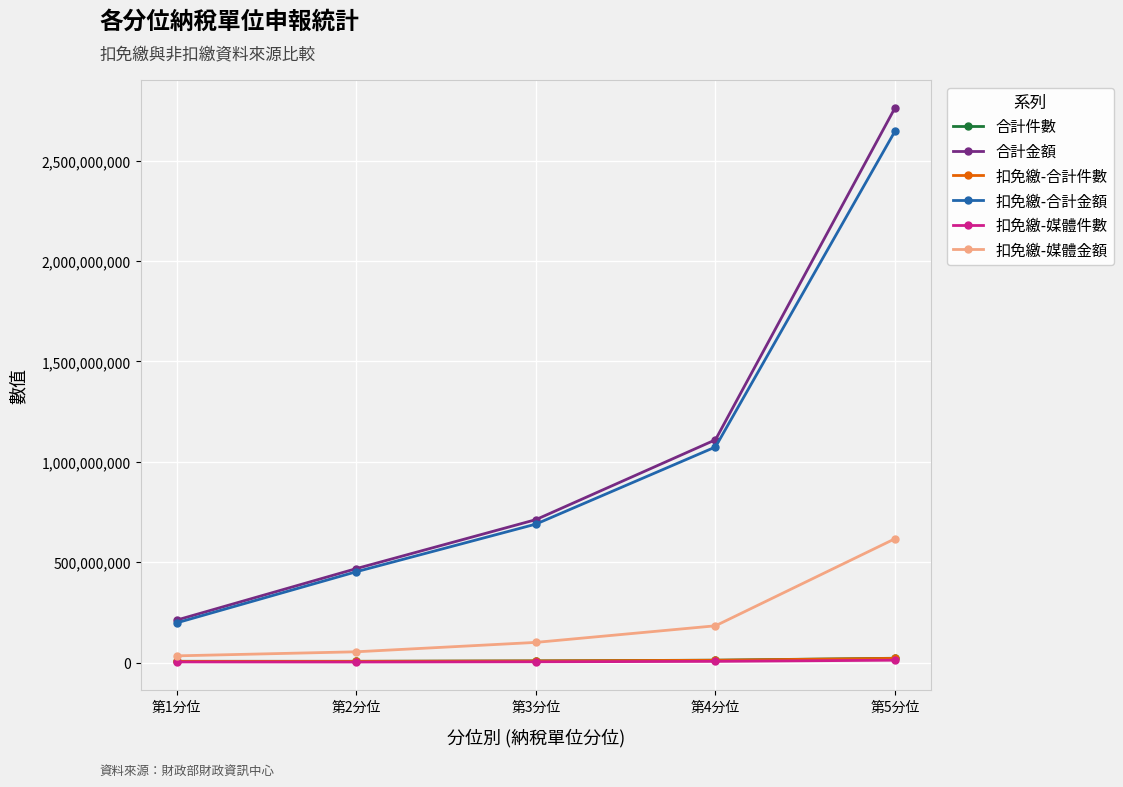

What is the minimum value for 合計金額?

211752220